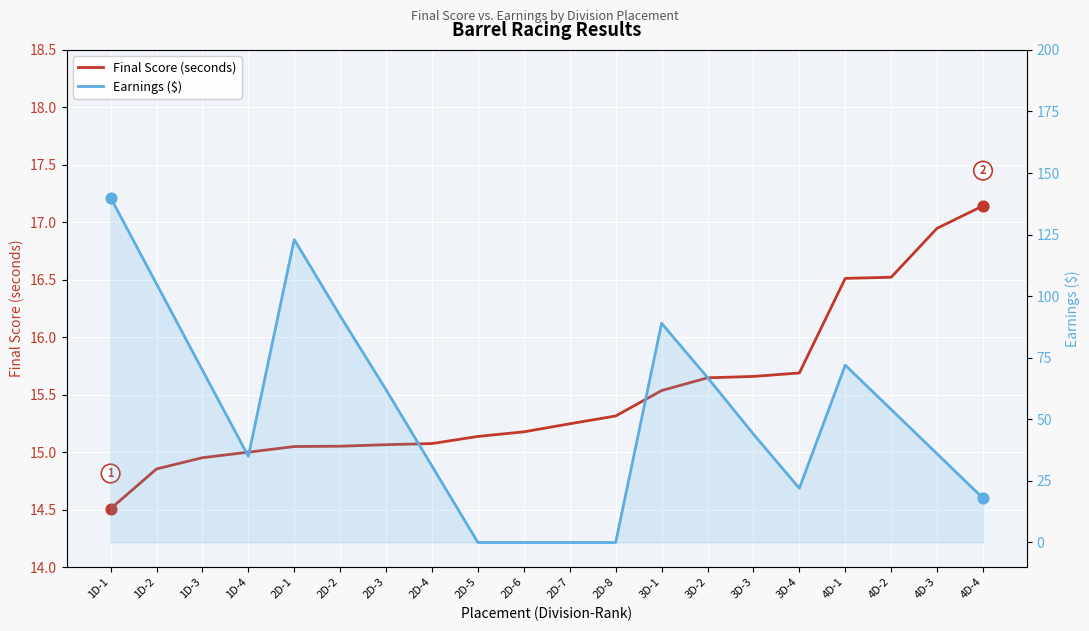

What are all the series names shown in the legend?

Final Score (seconds), Earnings ($)